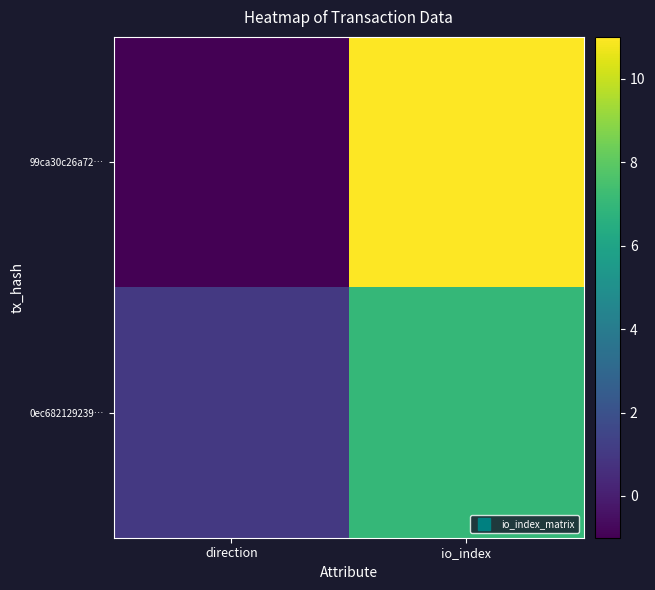

Reading left to right, what are all the values shown in this chart?

99ca30c26a72…: direction=-1	io_index=11
0ec682129239…: direction=1	io_index=7